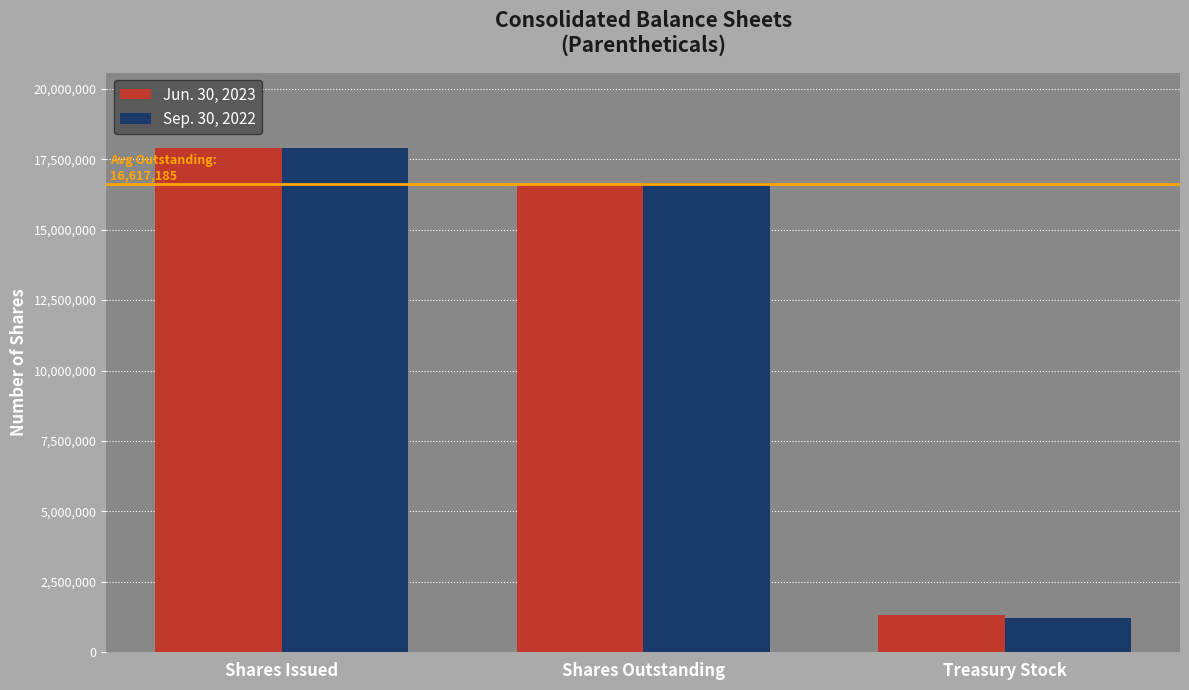

What are all the series names shown in the legend?

Jun. 30, 2023, Sep. 30, 2022